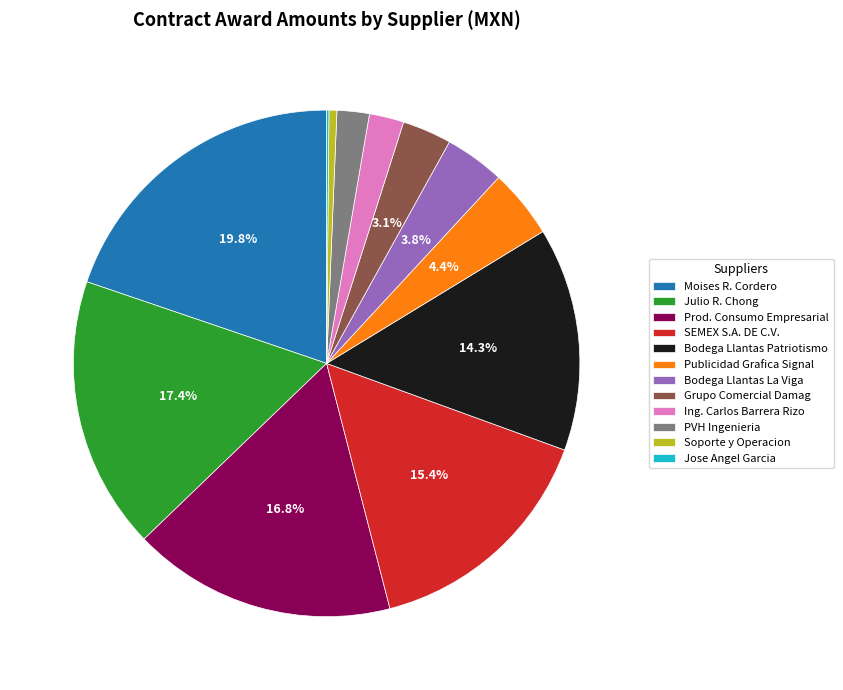

Which category has the biggest portion of the pie?

Moises R. Cordero